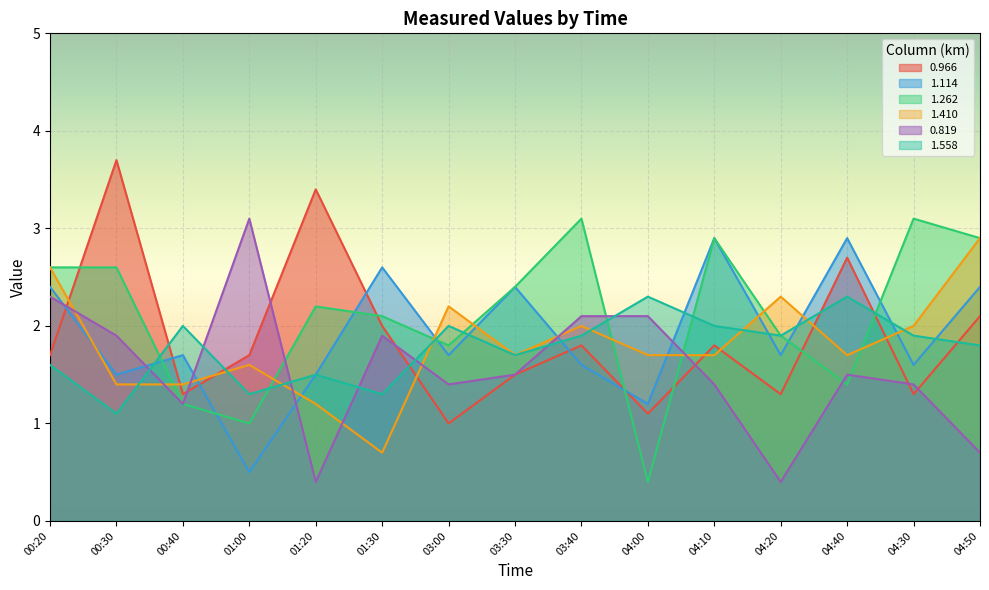

What is the average value of the 1.262 series?

2.1